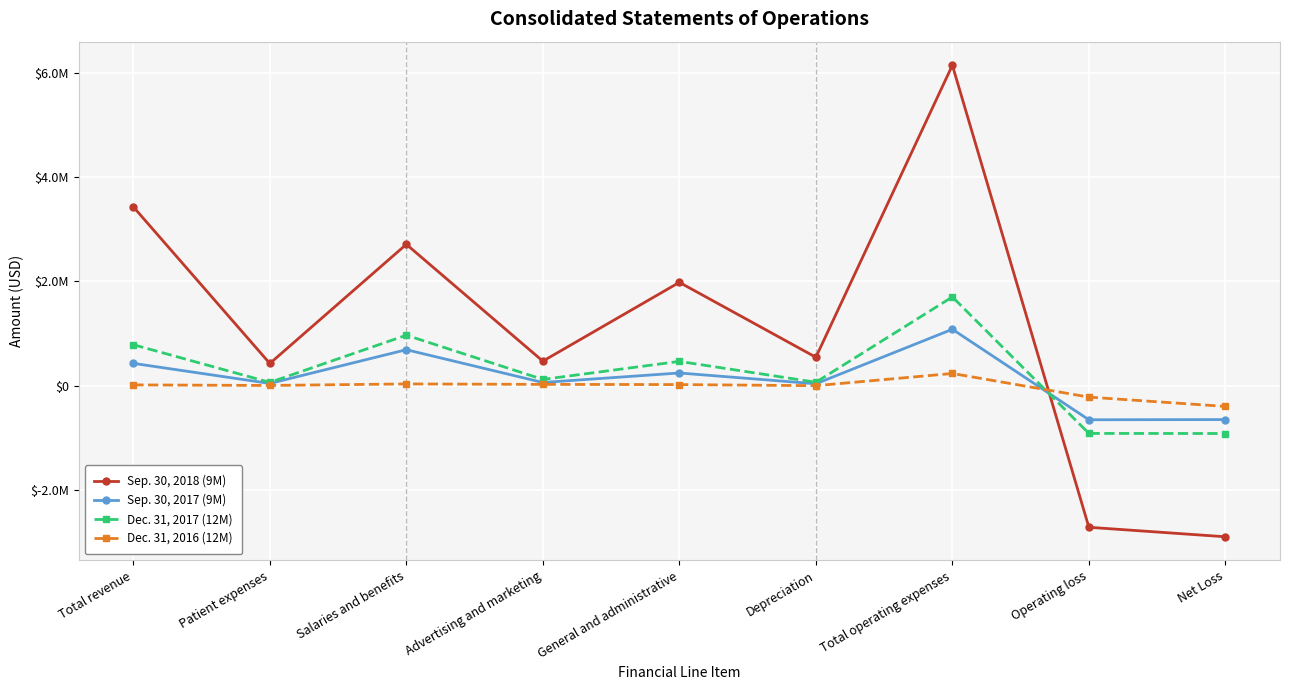

Read the Sep. 30, 2018 (9M) value at Salaries and benefits.

2709489